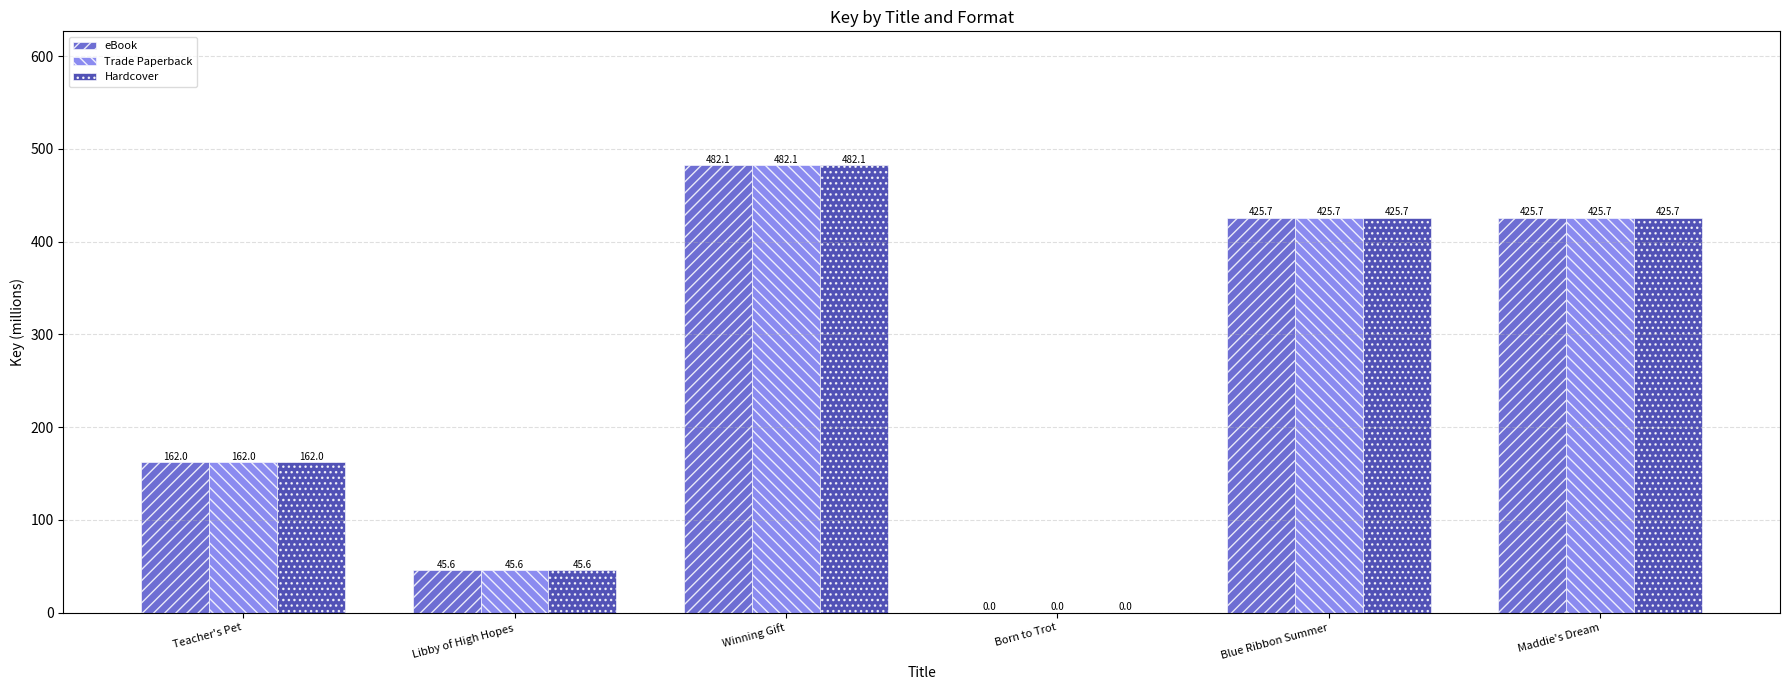

Is it true that Trade Paperback equals 329.8 at Winning Gift?

False